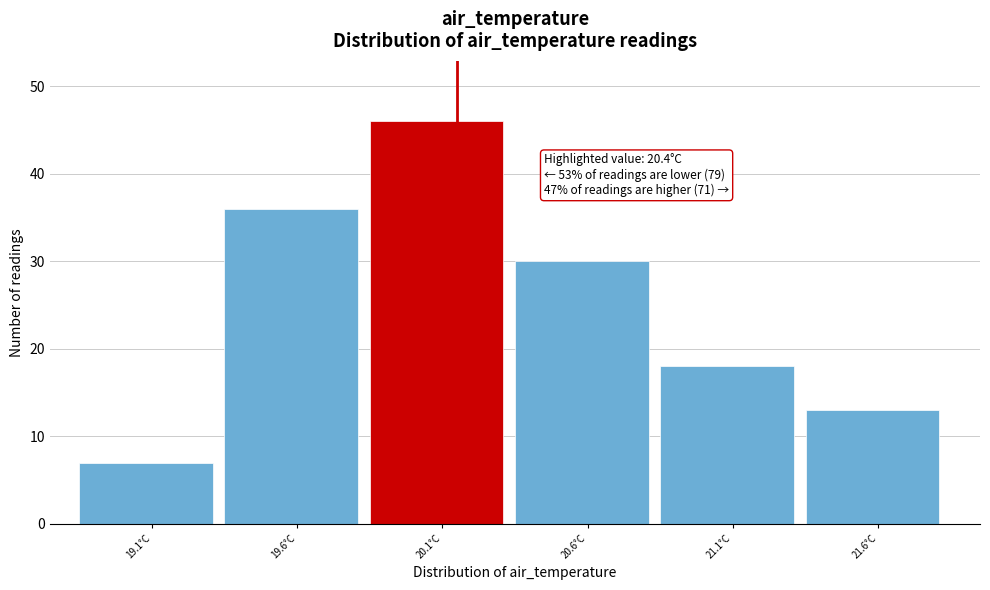

Reading left to right, transcribe all the data shown in this chart.

19.1°C=7	19.6°C=36	20.1°C=46	20.6°C=30	21.1°C=18	21.6°C=13